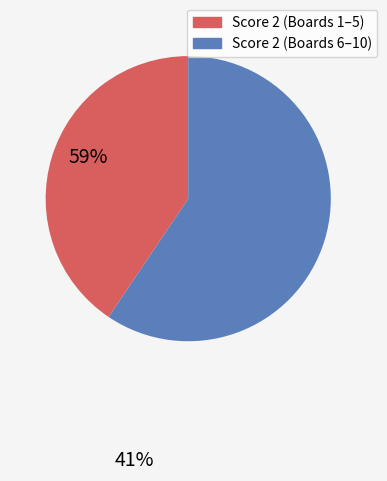

Does any single category account for the majority?

Yes